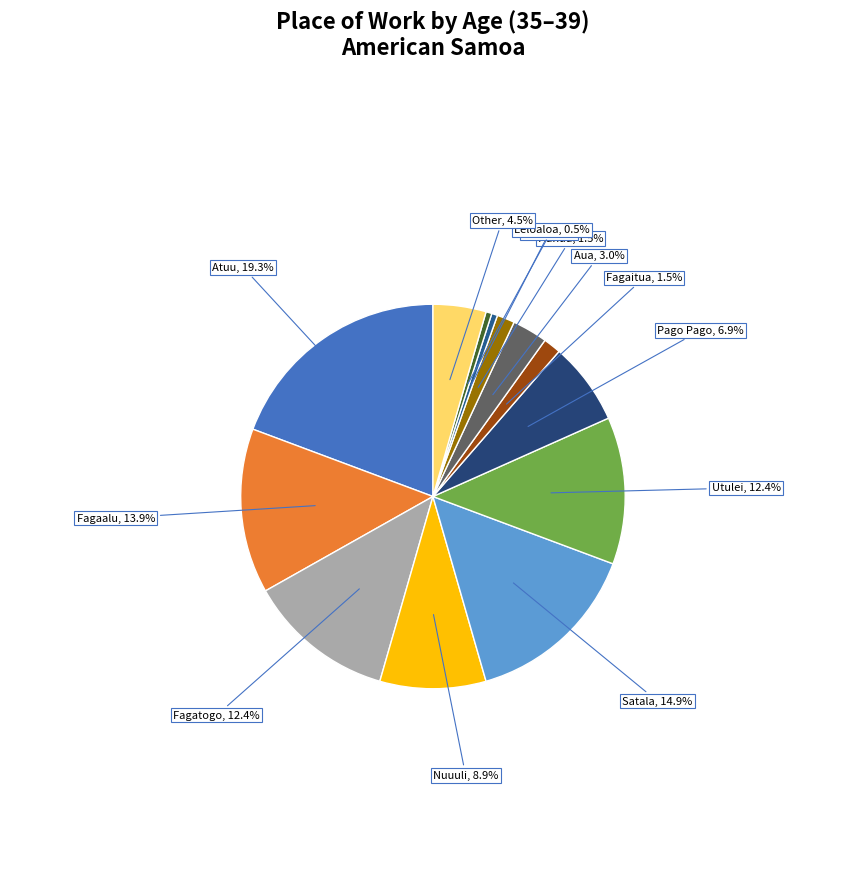

What is the ratio of the value at Aua to the value at Fagaalu?

0.2